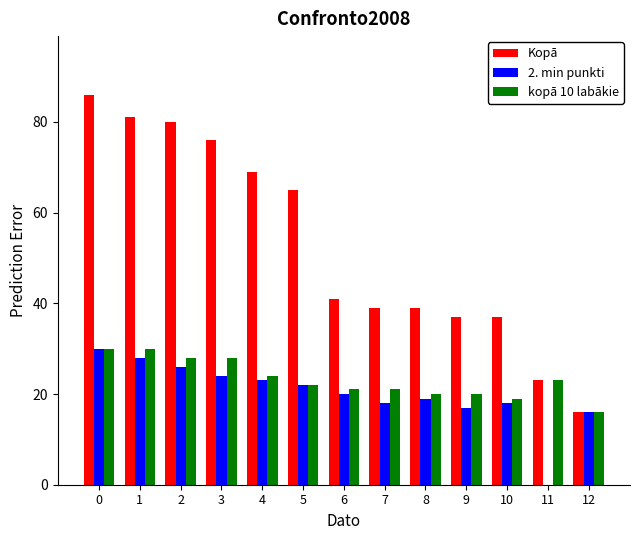

Are the bars horizontal?

No